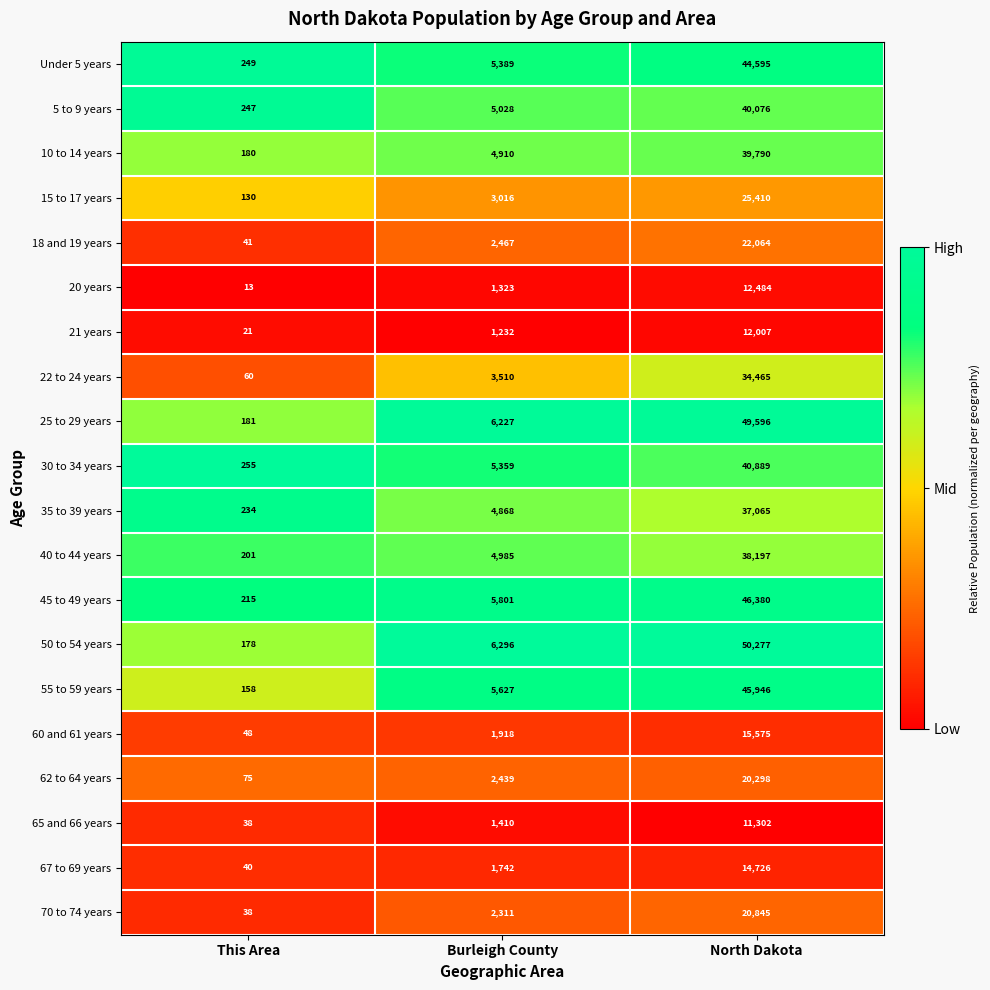

List the labels in order of 21 years value, largest first.

North Dakota, Burleigh County, This Area